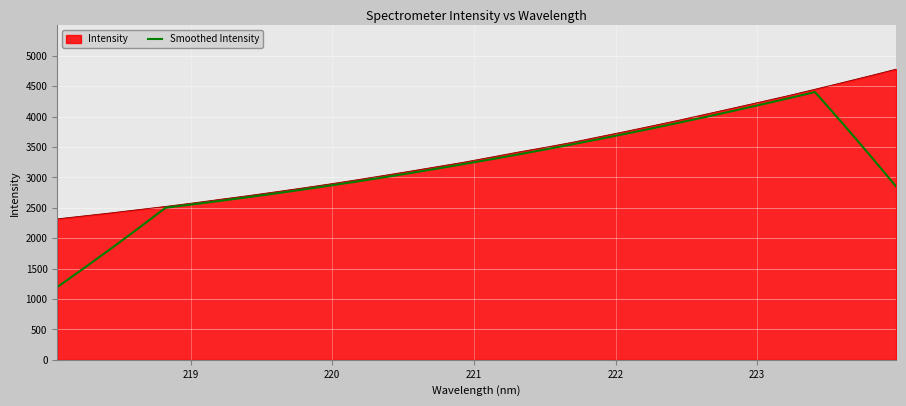

Which series has the widest spread of values?

Smoothed Intensity